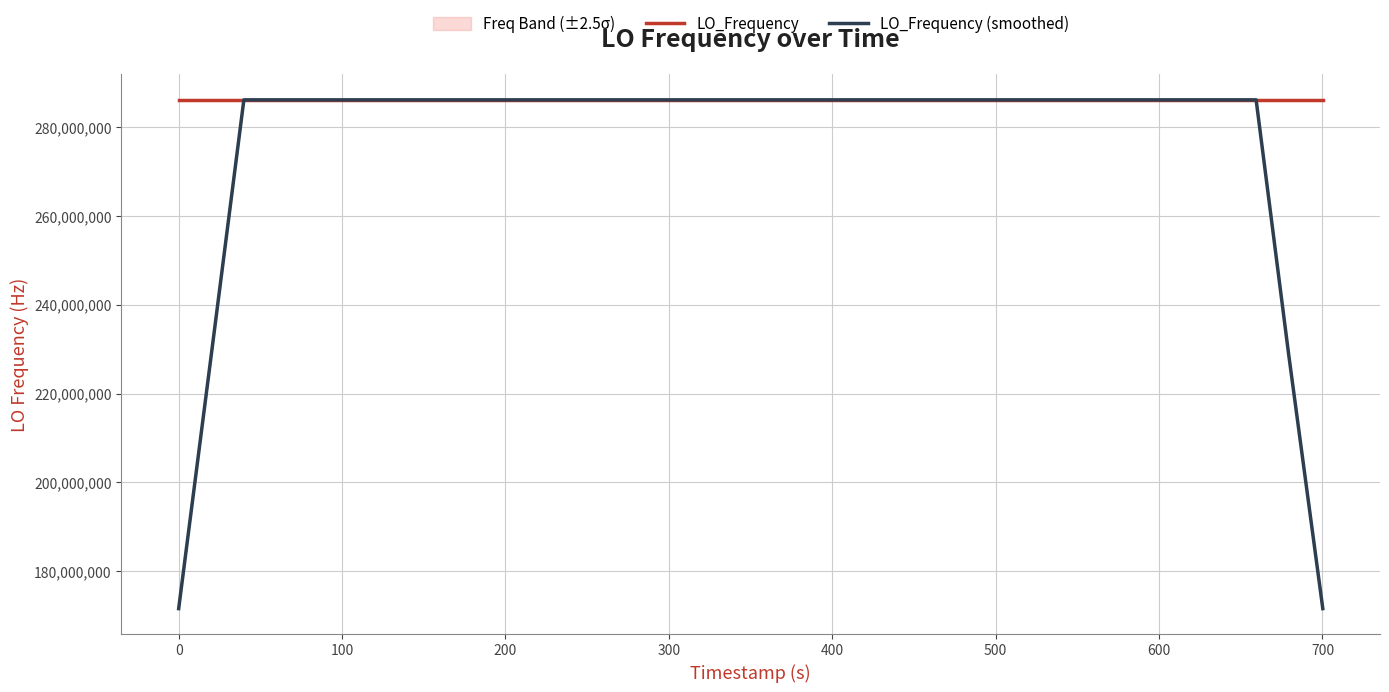

What is the highest value of the LO_Frequency (smoothed) series?

286047001.0